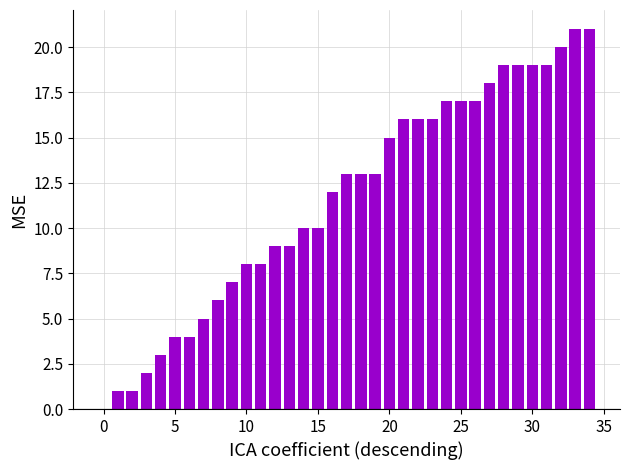

Count the number of categories in the chart.

35